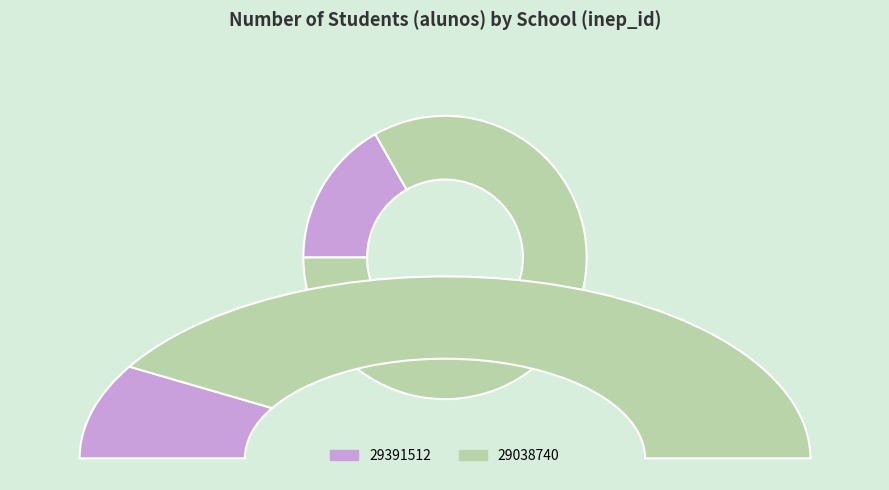

Is there a majority slice in this chart?

Yes